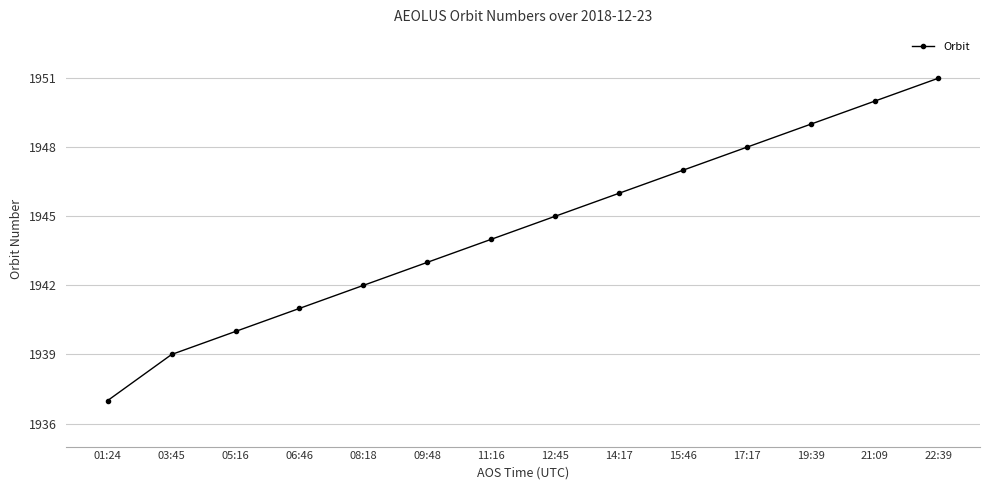

Reading right to left, extract all data points from this chart.

22:39=1951	21:09=1950	19:39=1949	17:17=1948	15:46=1947	14:17=1946	12:45=1945	11:16=1944	09:48=1943	08:18=1942	06:46=1941	05:16=1940	03:45=1939	01:24=1937